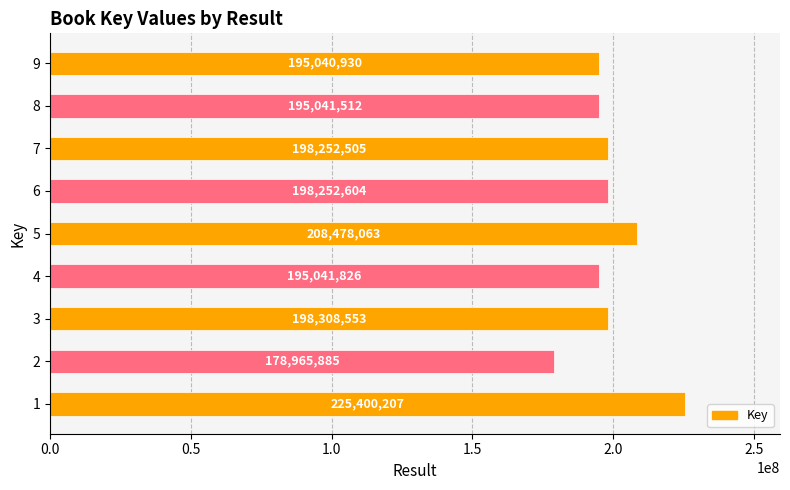

Is it true that the value at 5 is 208478063?

True